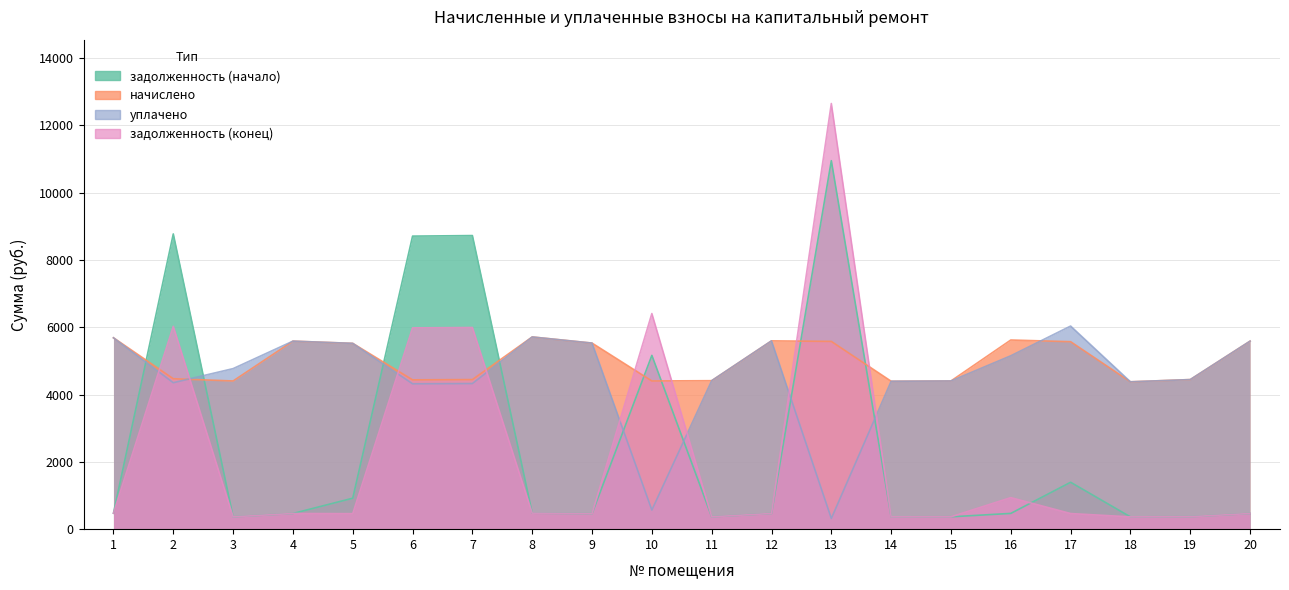

After their last crossing, which series has the higher values: начислено or уплачено?

уплачено